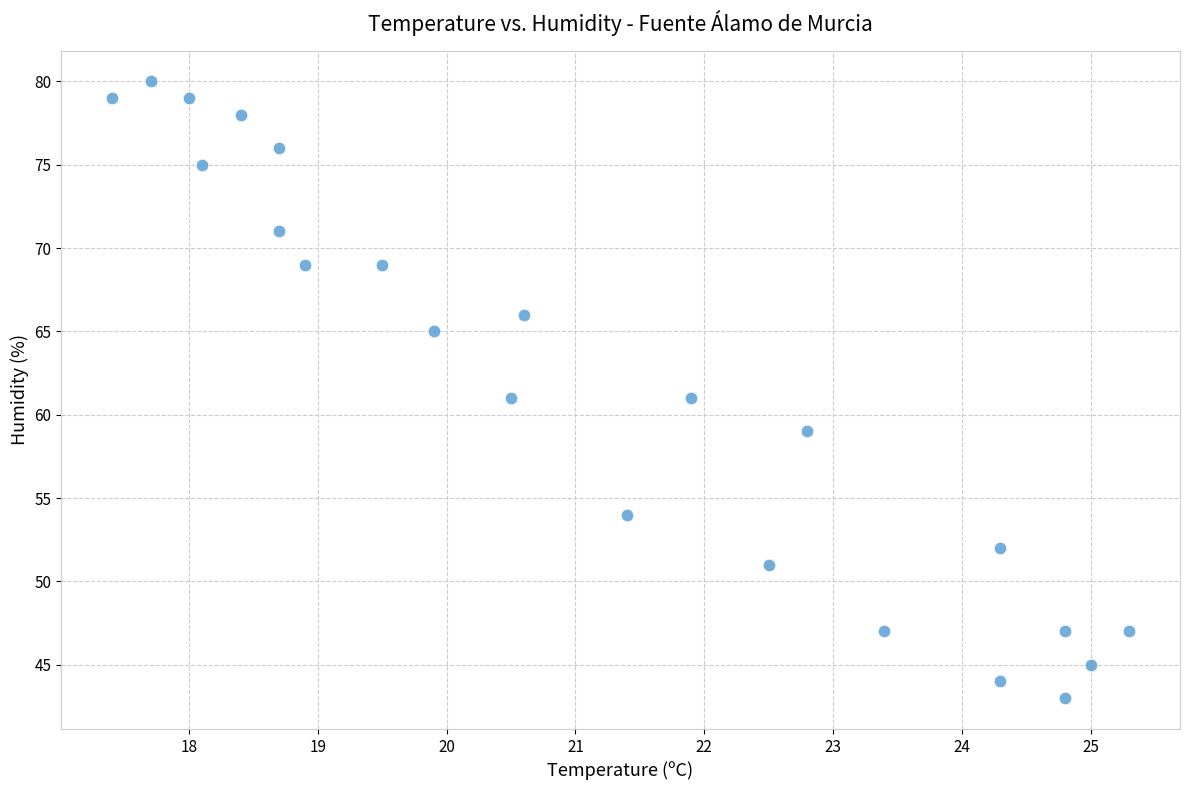

What is the range of Y values (max minus min)?

37